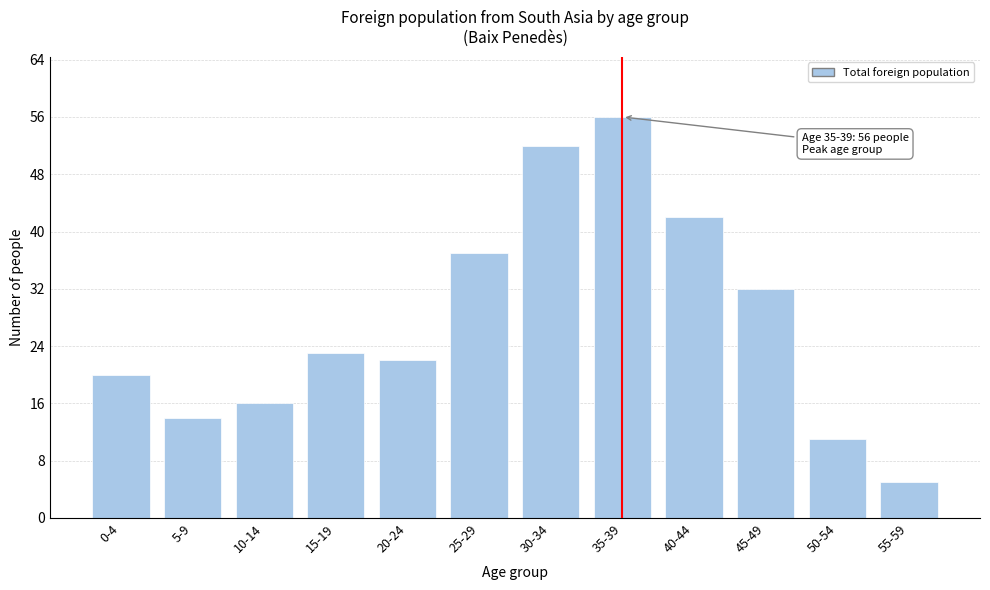

Reading right to left, transcribe all the data shown in this chart.

55-59=5	50-54=11	45-49=32	40-44=42	35-39=56	30-34=52	25-29=37	20-24=22	15-19=23	10-14=16	5-9=14	0-4=20